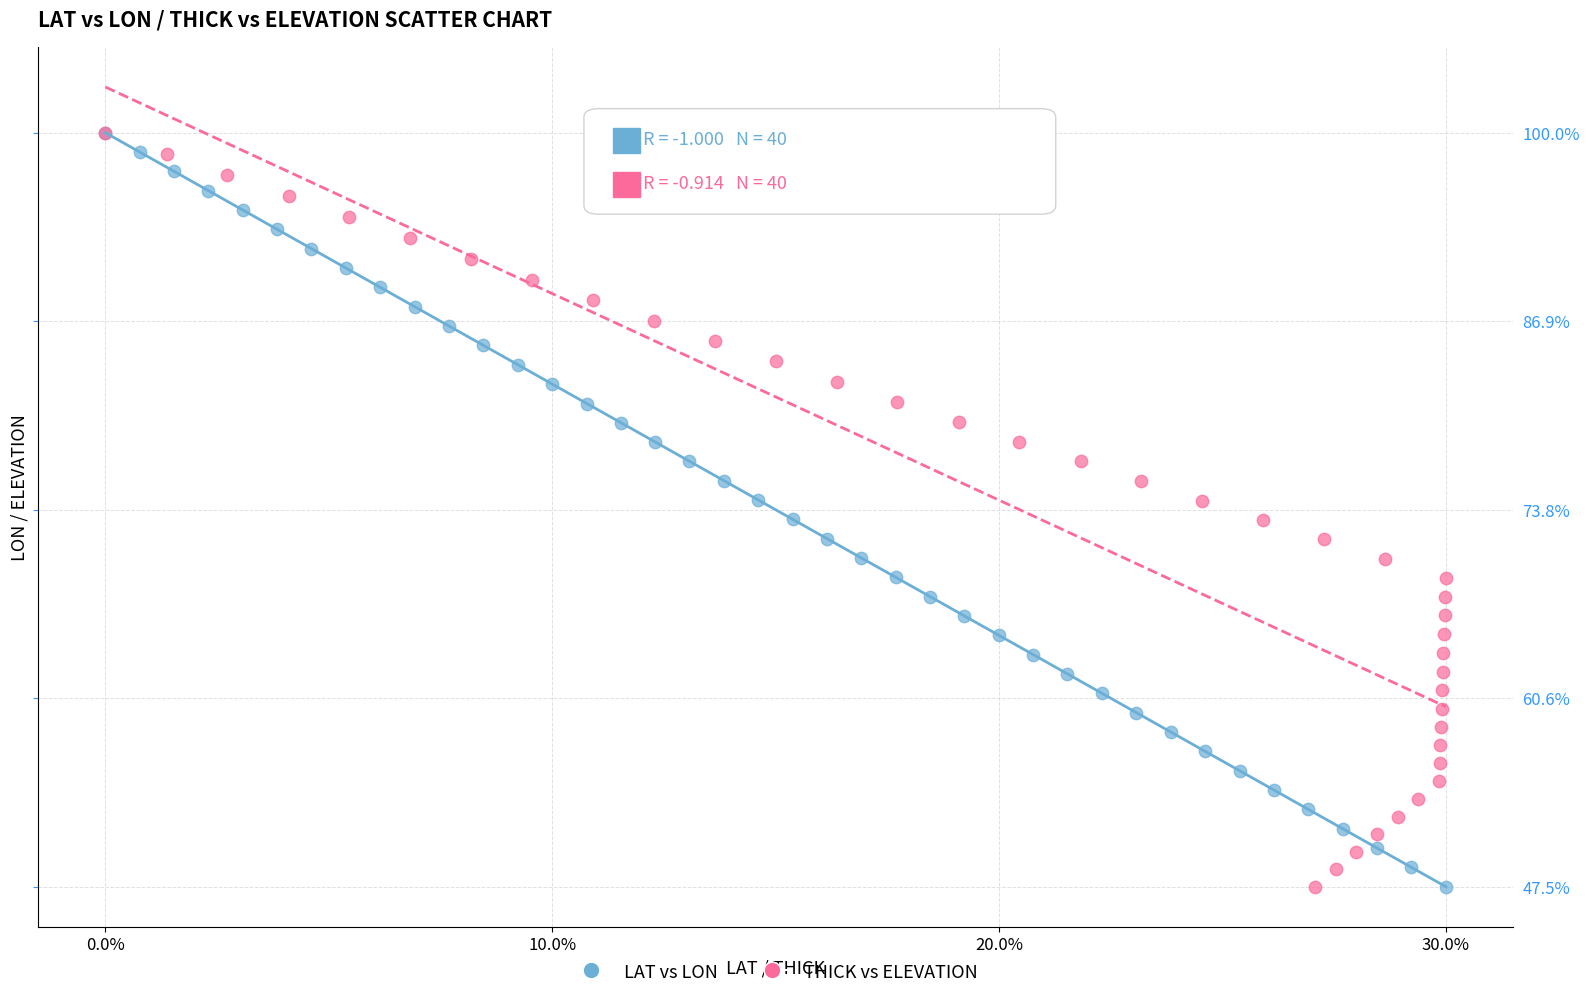

What are all the series names shown in the legend?

LAT vs LON, THICK vs ELEVATION